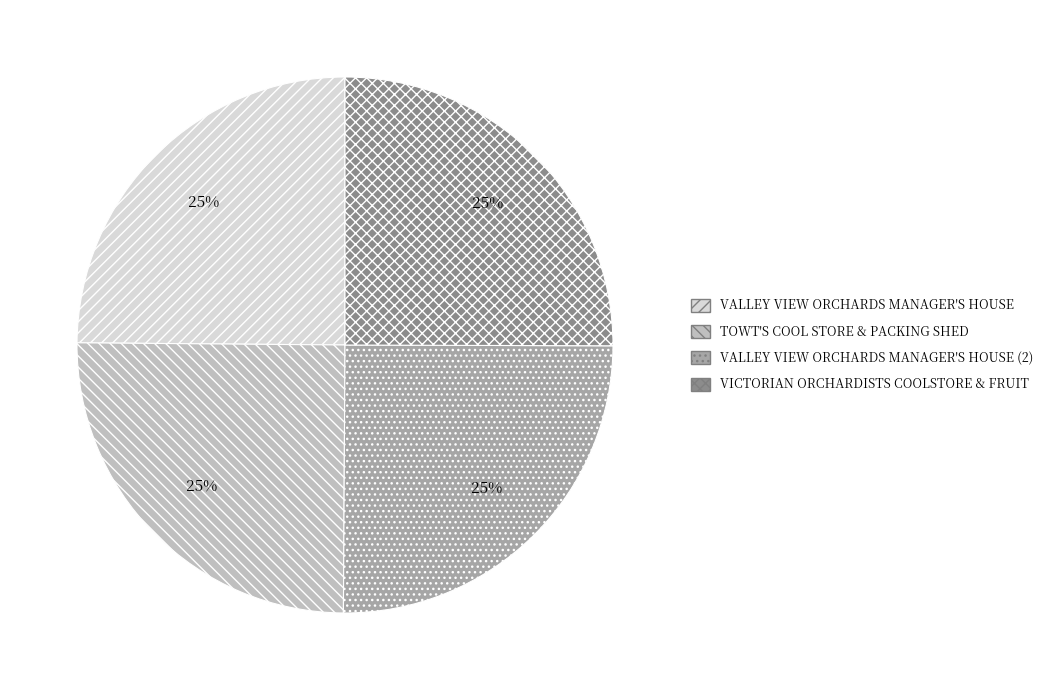

What is the ratio of the value at VALLEY VIEW ORCHARDS MANAGER'S HOUSE (2) to the value at VICTORIAN ORCHARDISTS COOLSTORE & FRUIT?

1.0